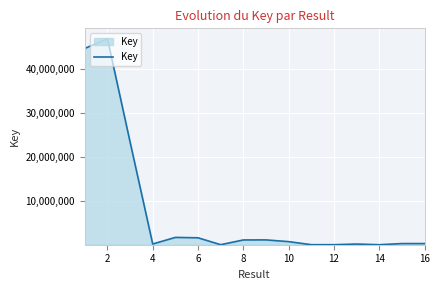

What is the maximum value shown in the chart?

46990344